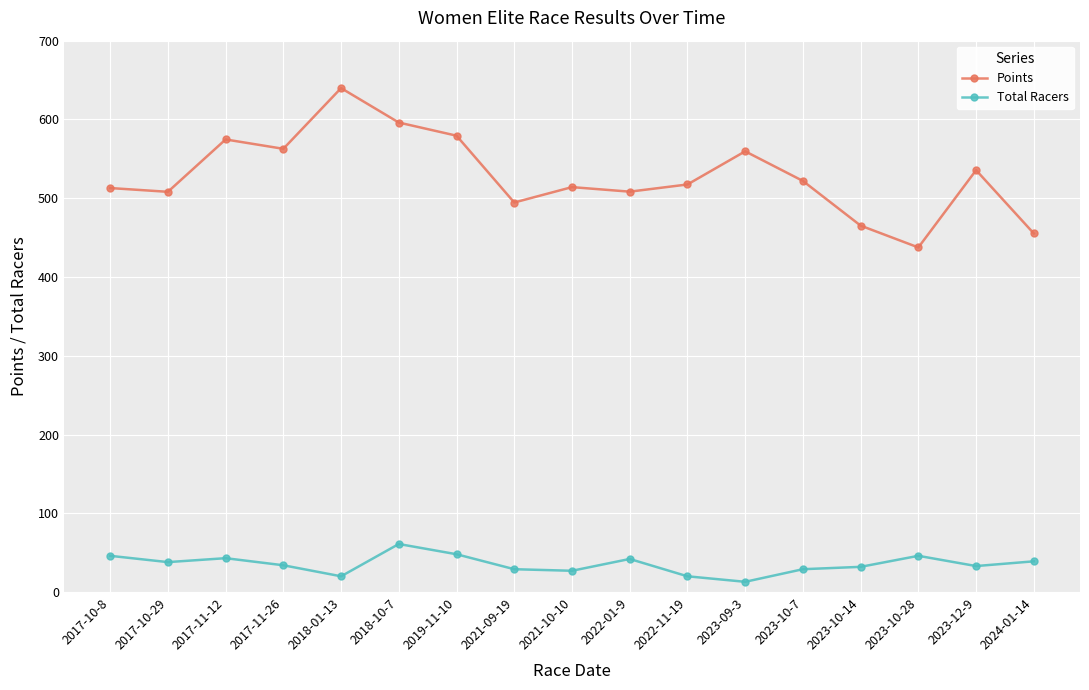

True or false: Points and Total Racers cross at least once.

False